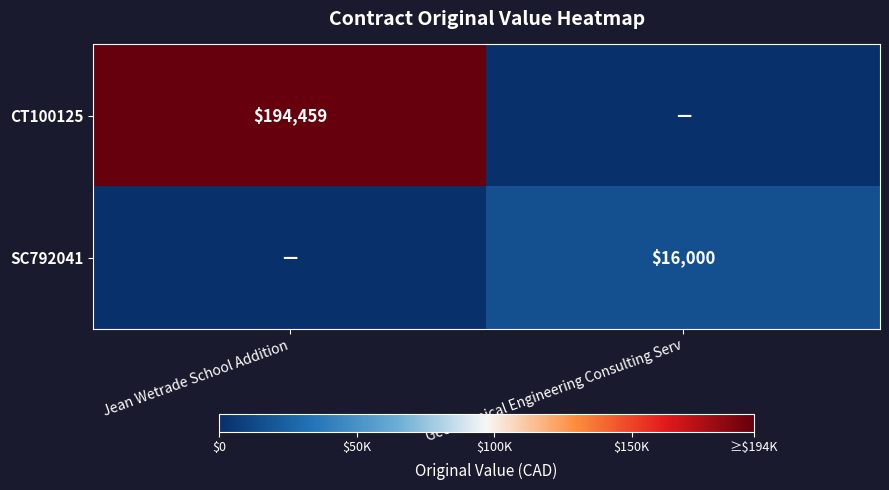

The SC792041 series shows 16000 at Geotechnical Engineering Consulting Serv. True or false?

True